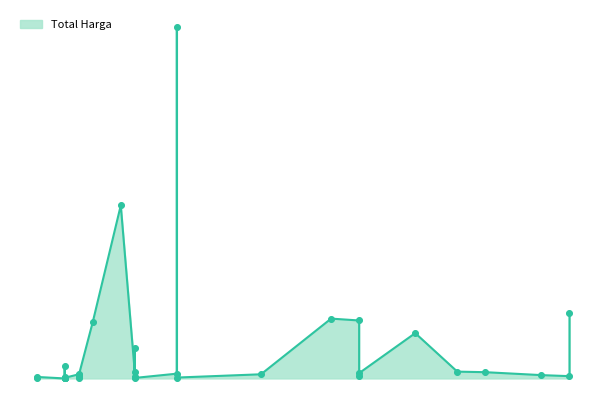

Which has a higher value, 2021-11-11 or 2021-11-08?

2021-11-11